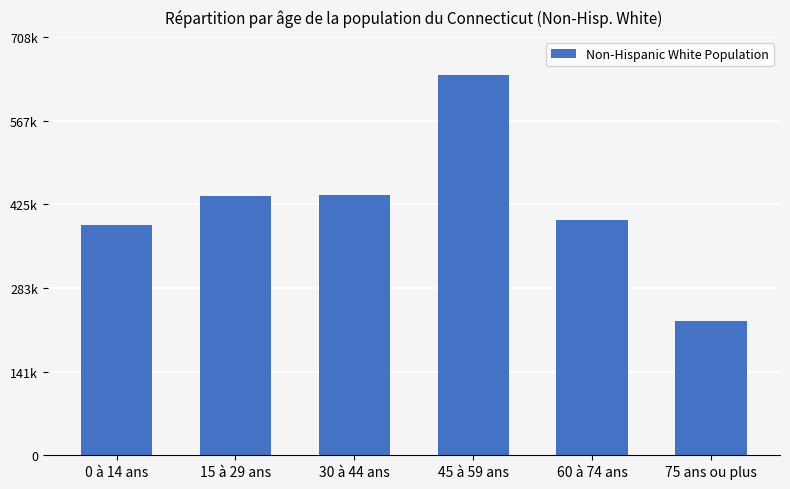

Reading left to right, what are all the values shown in this chart?

0 à 14 ans=390206	15 à 29 ans=438754	30 à 44 ans=441087	45 à 59 ans=644345	60 à 74 ans=398676	75 ans ou plus=226963